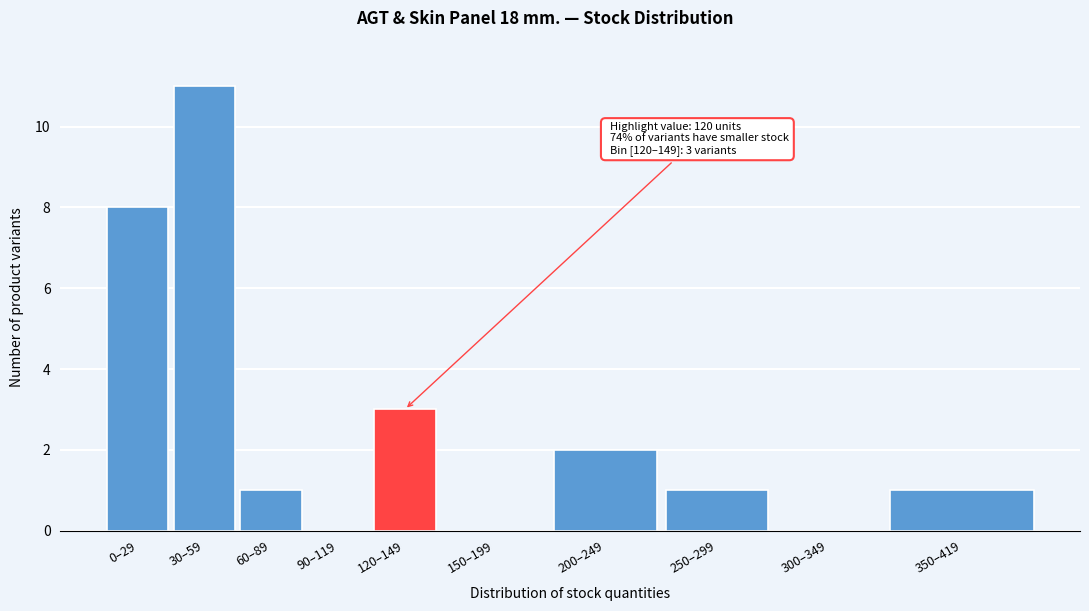

Reading left to right, extract all data points from this chart.

0–29=8	30–59=11	60–89=1	90–119=0	120–149=3	150–199=0	200–249=2	250–299=1	300–349=0	350–419=1